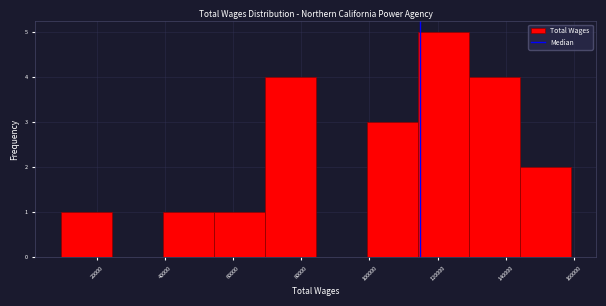

Over which range of the x-axis is the bar tallest?

114000 to 130000